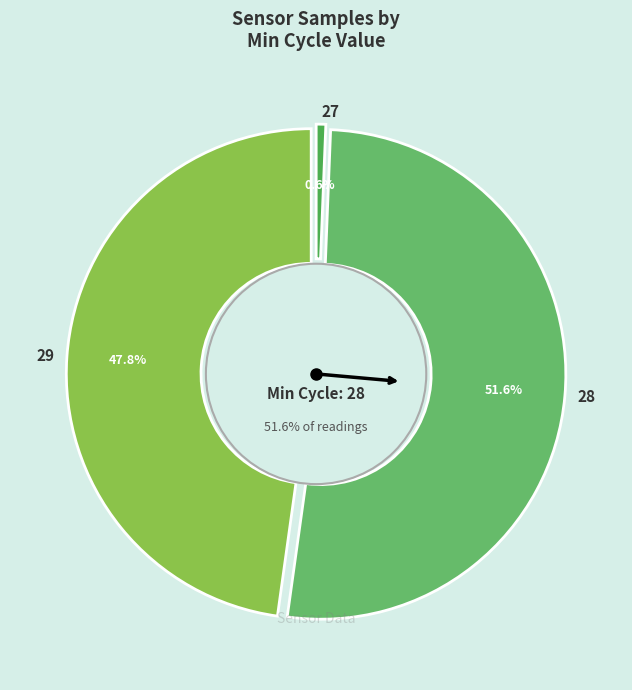

Between 28 and 28, which is larger?

28